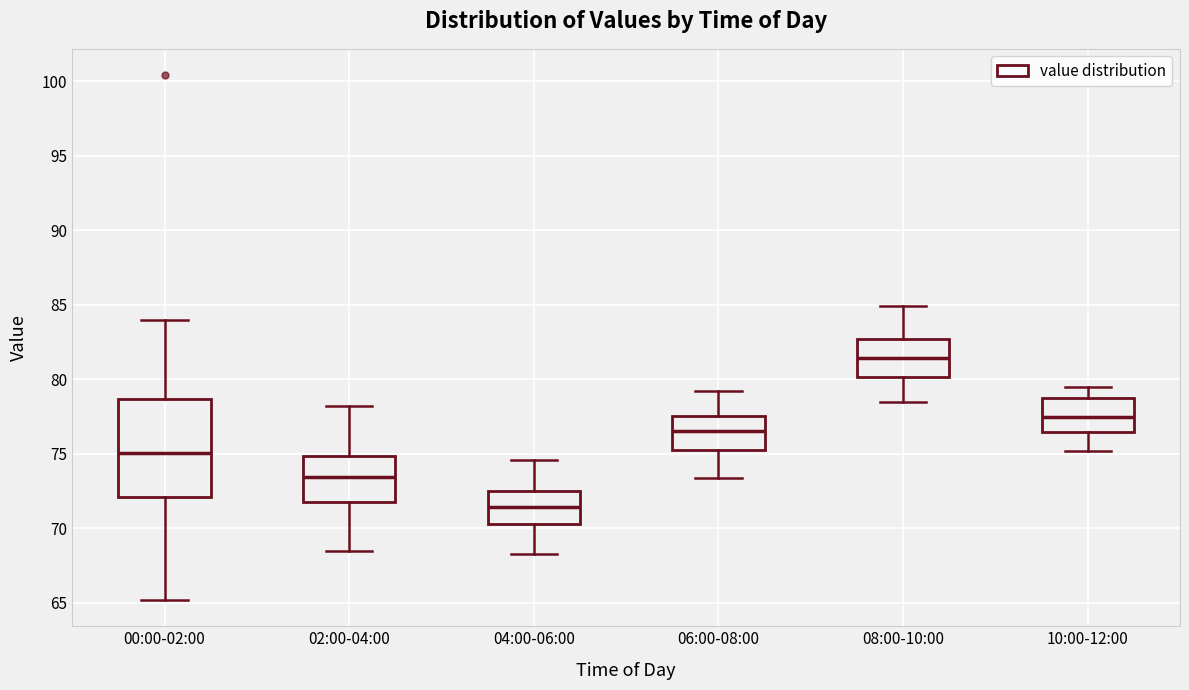

Reading left to right, read every box against the y-axis: the position of its median line, the range the box covers, and the ends of its whiskers. The values are not printed on the chart, so give them approximately, as read against the axis.

00:00-02:00: median 75.0, box 72.0 to 78.5, whiskers 65.0 to 84.0
02:00-04:00: median 73.5, box 72.0 to 75.0, whiskers 68.5 to 78.0
04:00-06:00: median 71.5, box 70.5 to 72.5, whiskers 68.5 to 74.5
06:00-08:00: median 76.5, box 75.5 to 77.5, whiskers 73.5 to 79.0
08:00-10:00: median 81.5, box 80.0 to 82.5, whiskers 78.5 to 85.0
10:00-12:00: median 77.5, box 76.5 to 78.5, whiskers 75.0 to 79.5